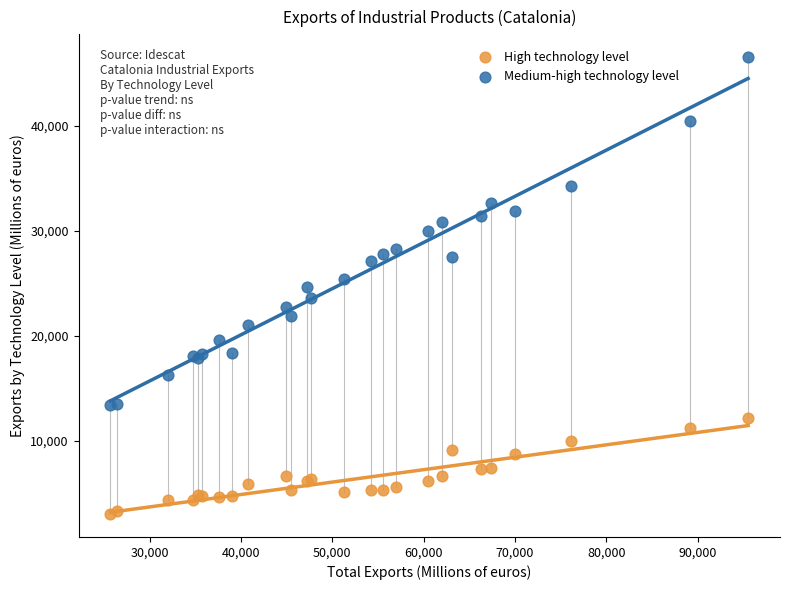

Which series contains the lowest Y value?

High technology level